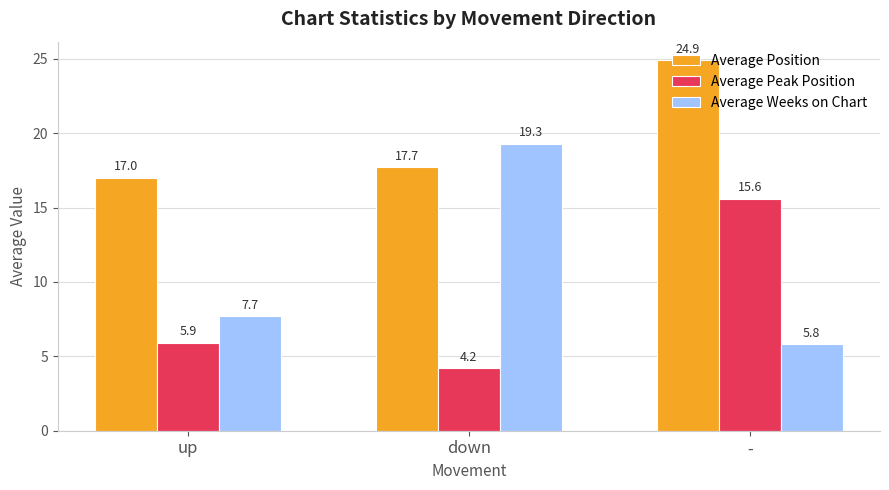

What is the value of the Average Peak Position bar at the 2nd from the left?

4.2